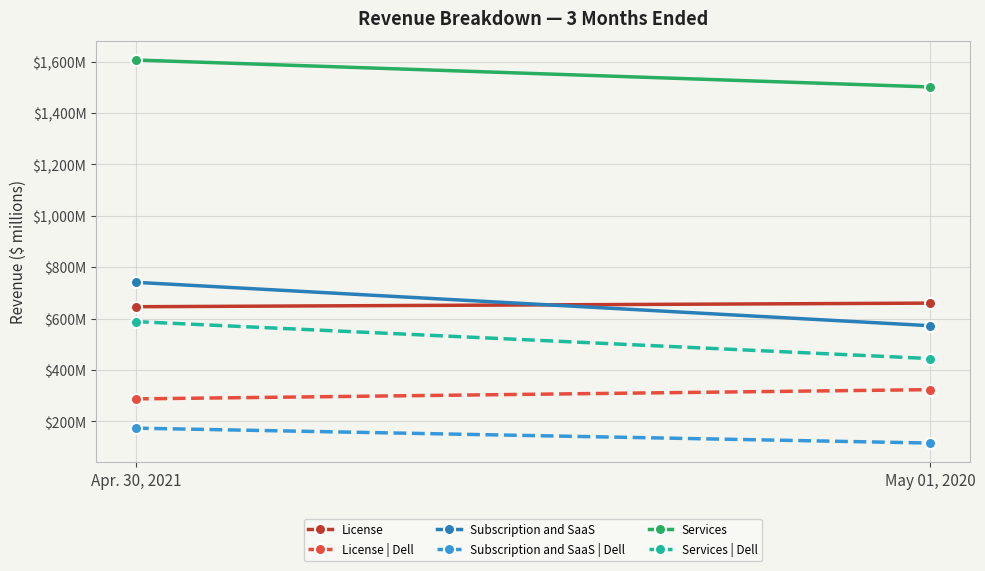

Between Apr. 30, 2021 and May 01, 2020, which series saw the biggest shift?

Subscription and SaaS